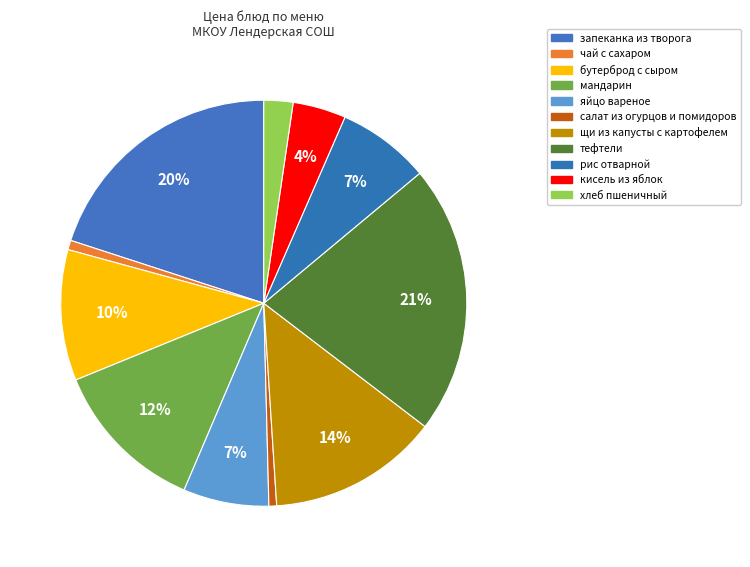

To the nearest percent, what is the average slice percentage?

9%